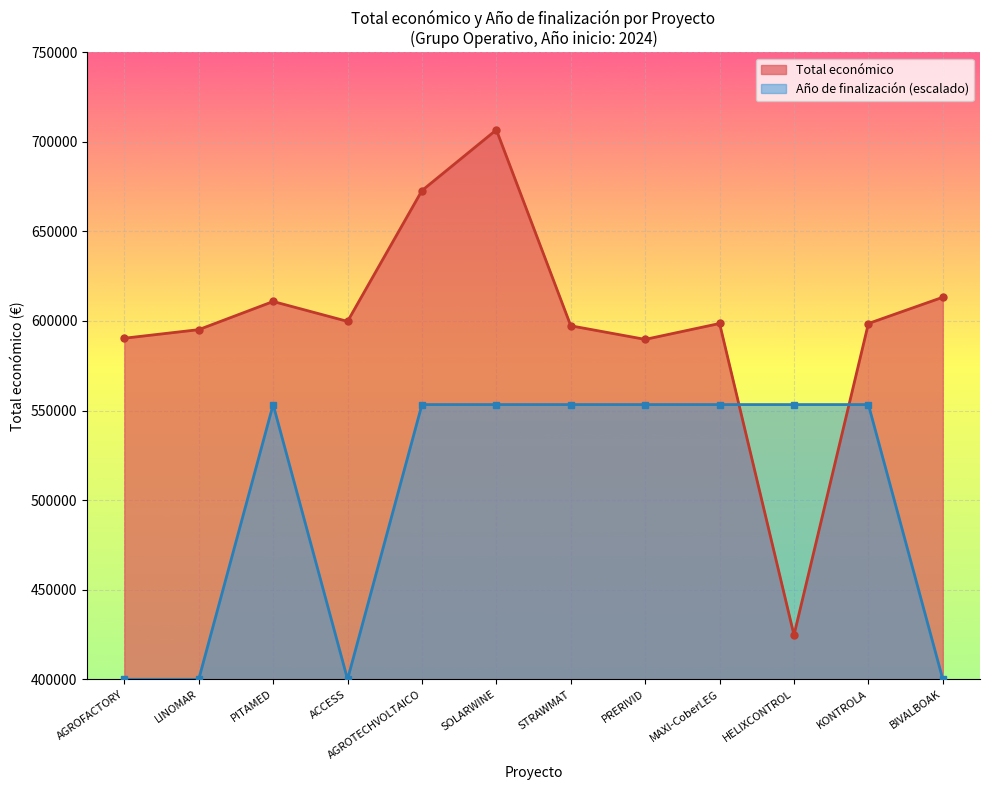

How many lines are shown in the chart?

2